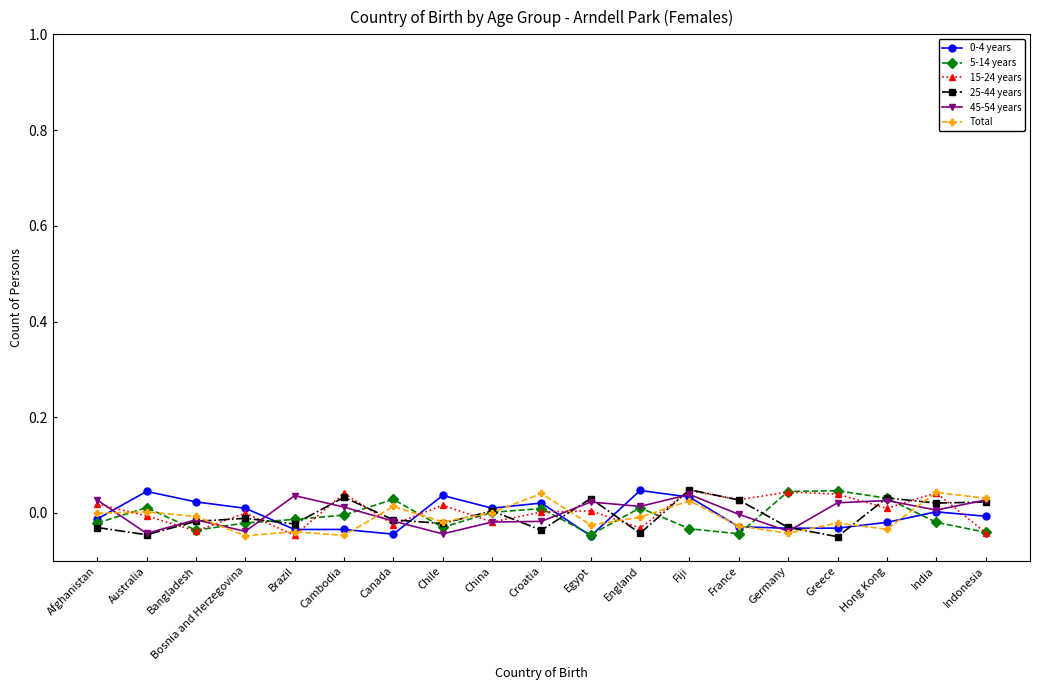

Where is the first local minimum for 5-14 years?

Bangladesh